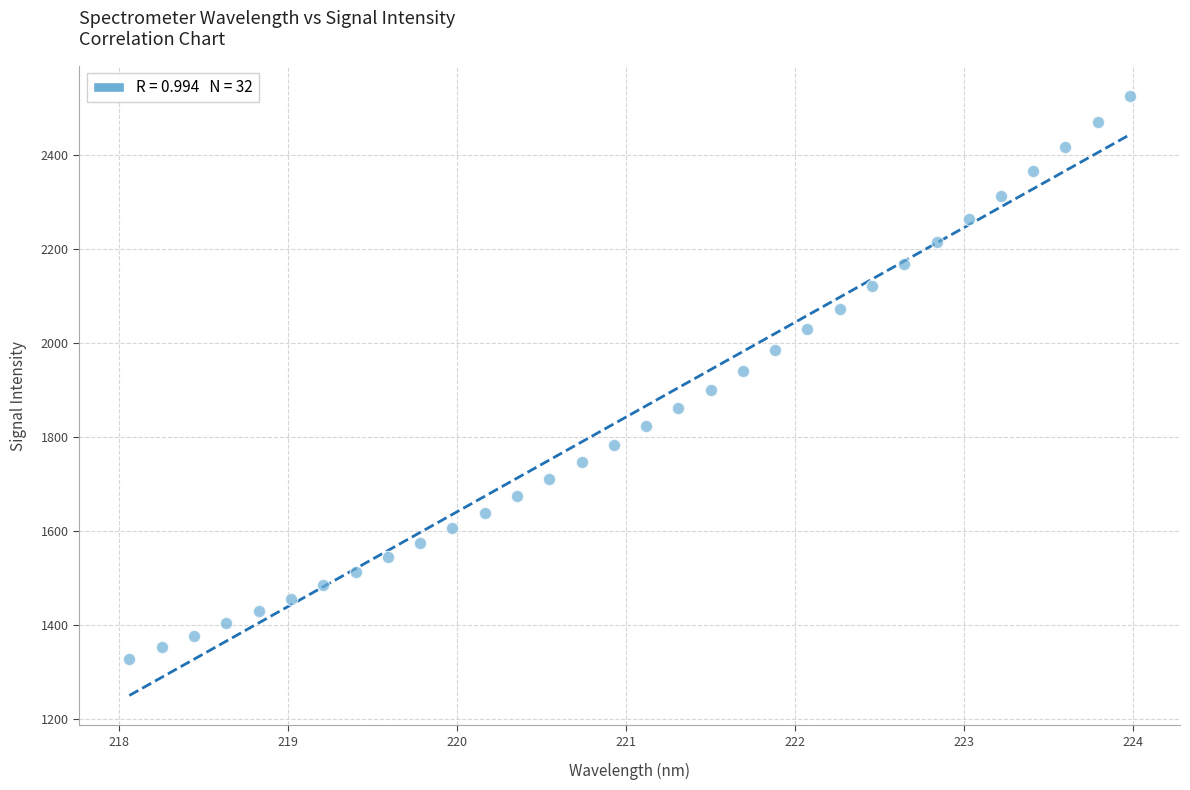

What is the range of Y values (max minus min)?

1198.8